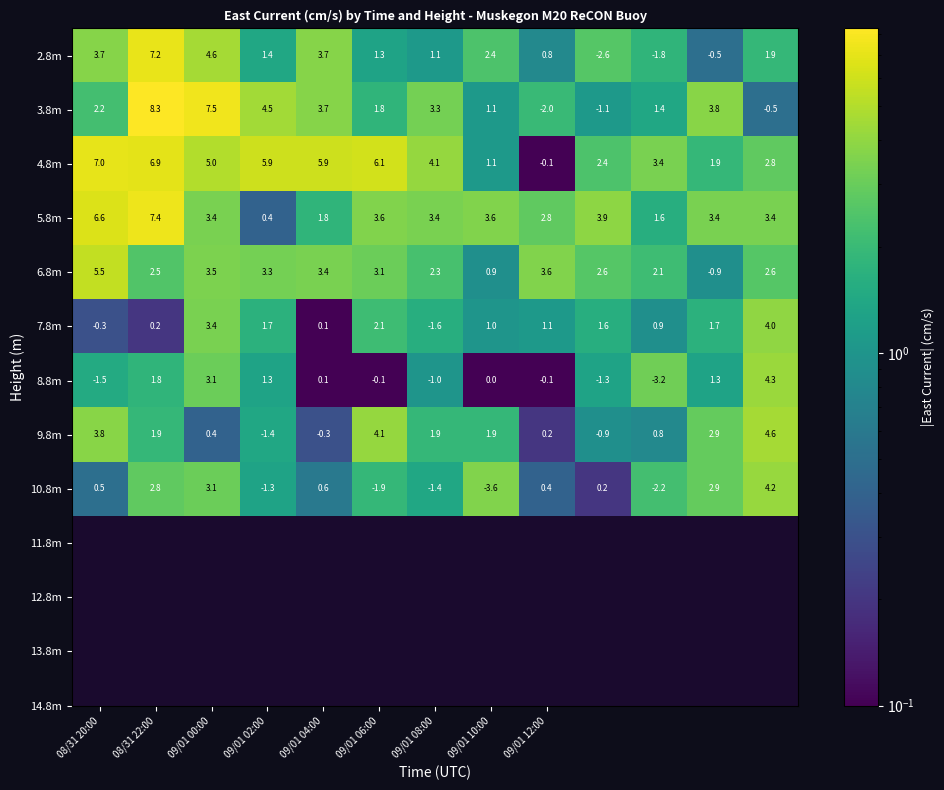

Rank the series by their maximum value, from lowest to highest.

7.8m, 10.8m, 8.8m, 9.8m, 6.8m, 4.8m, 2.8m, 5.8m, 3.8m